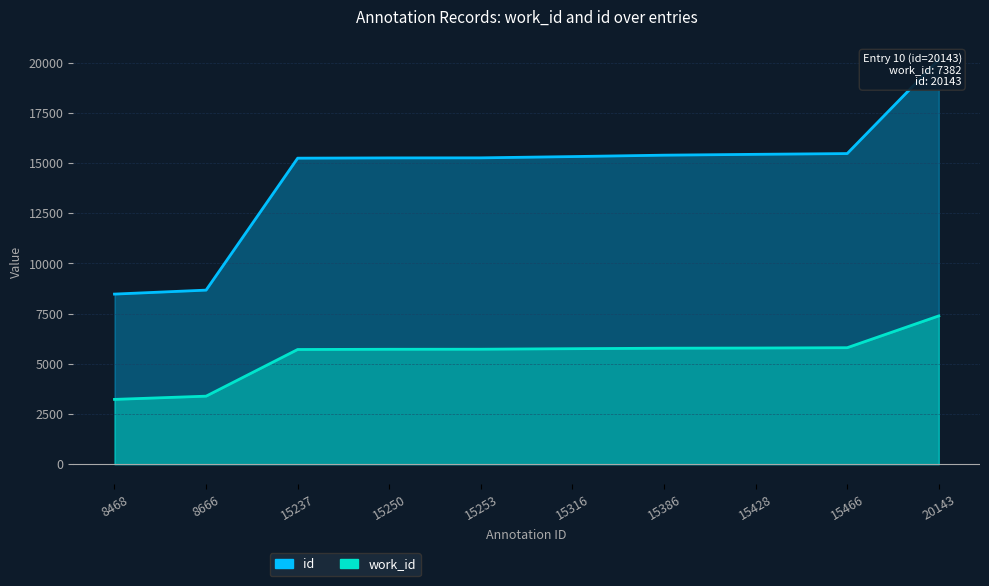

At how many categories does at least one series exceed 4462?

10